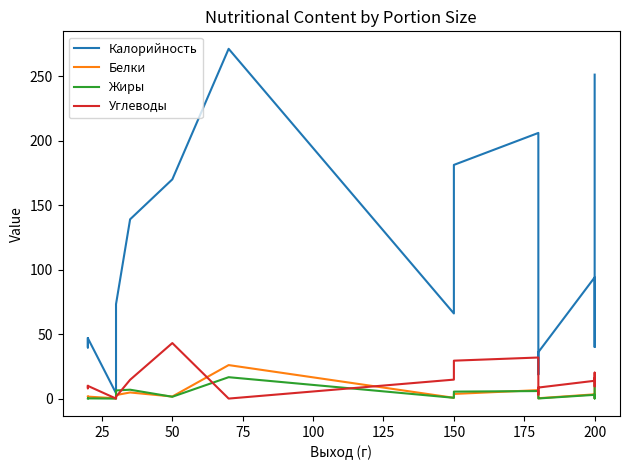

True or false: Калорийность and Углеводы cross at least once.

False